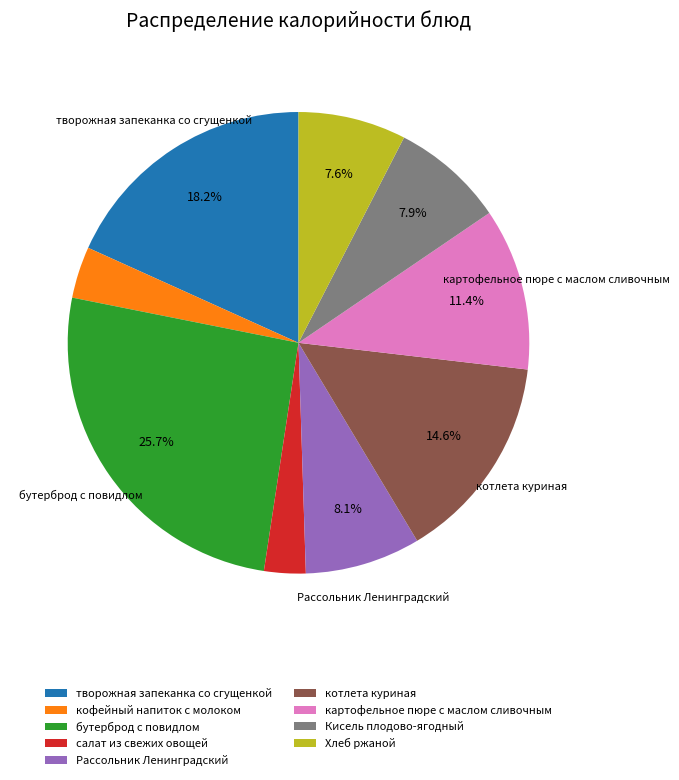

Which has a higher value, Хлеб ржаной or творожная запеканка со сгущенкой?

творожная запеканка со сгущенкой